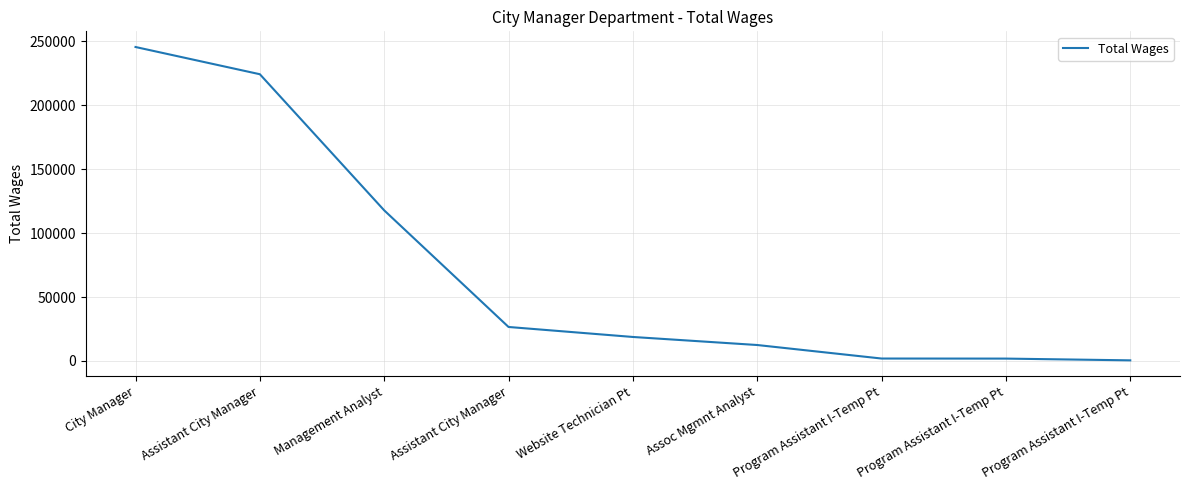

What is the greatest value displayed?

245538